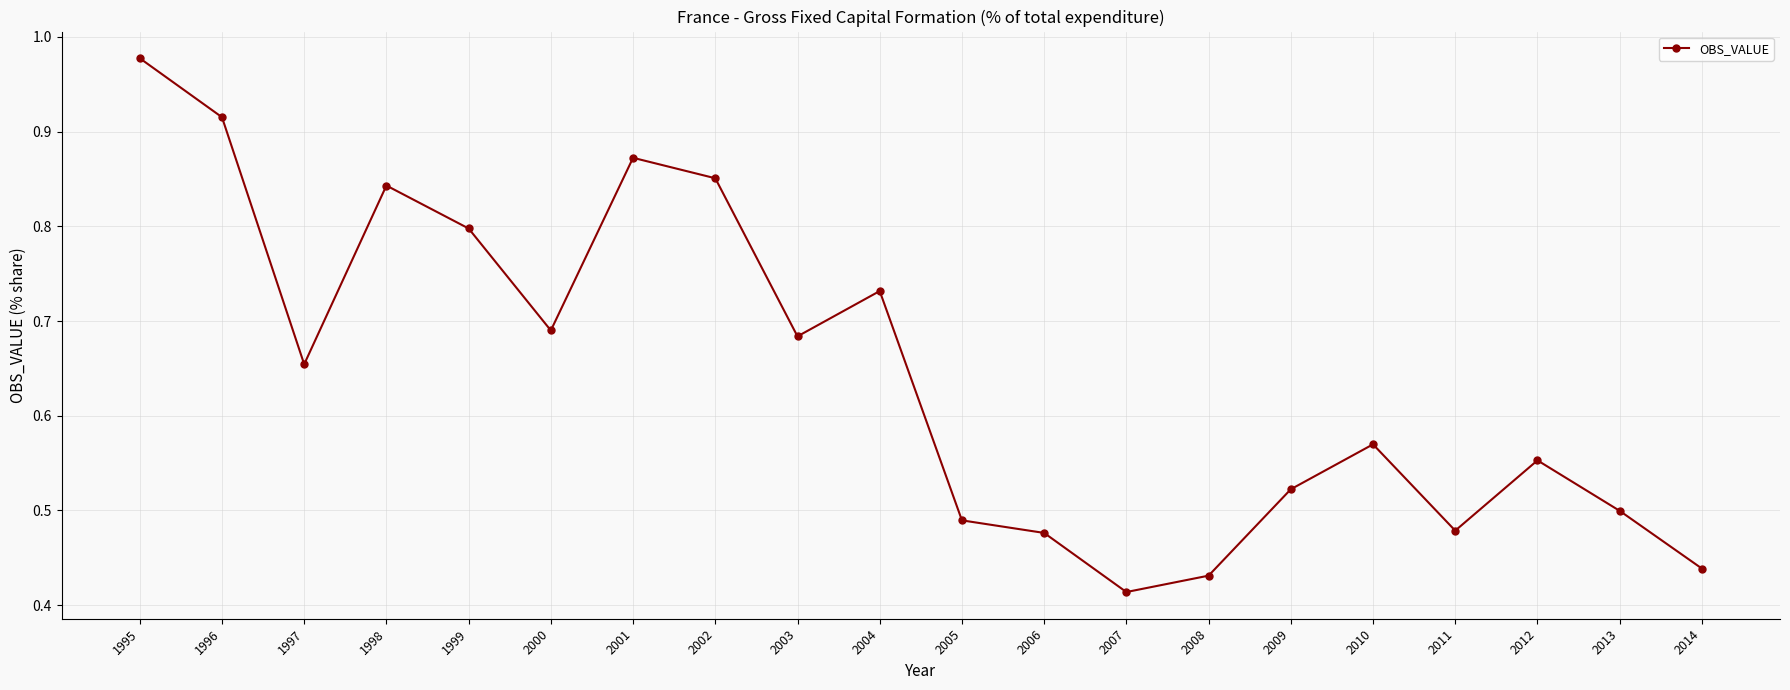

Which label corresponds to the largest value in the chart?

1995